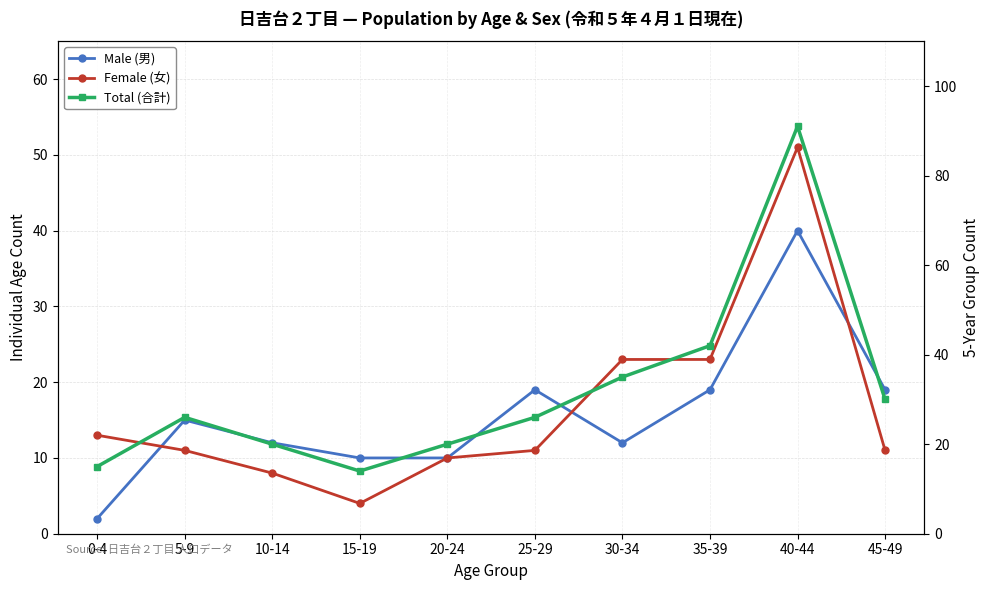

In Total (合計), how many points are higher than both neighbors (excluding endpoints)?

2